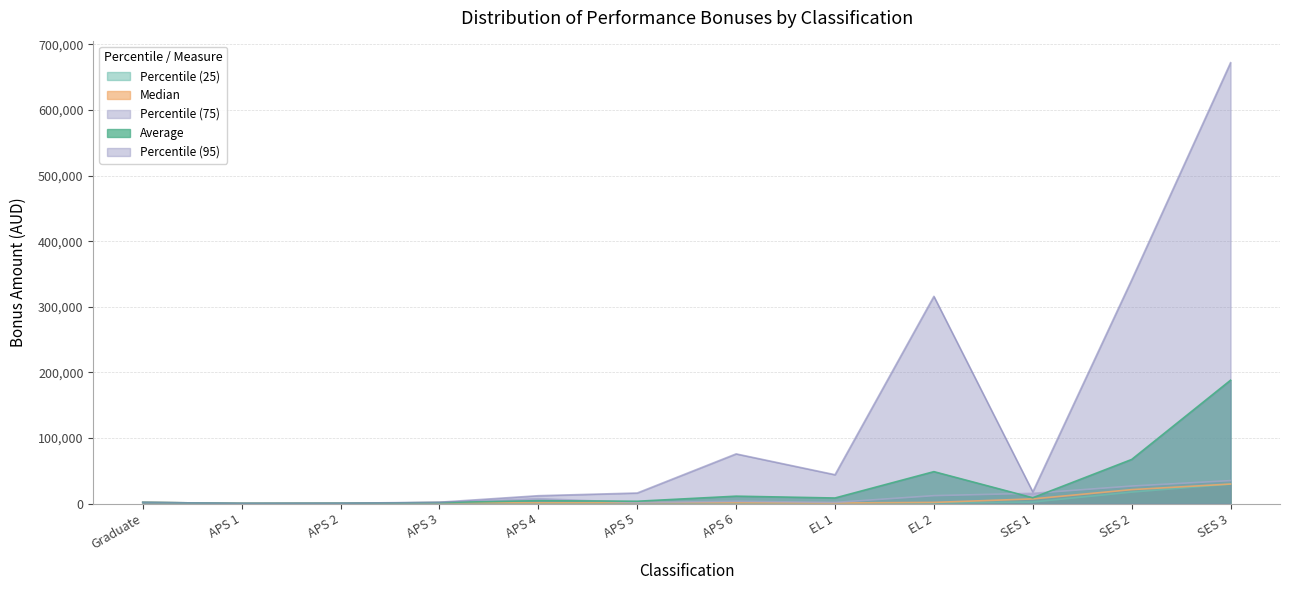

What is the value of the Median point at the 2nd from the left?

526.0